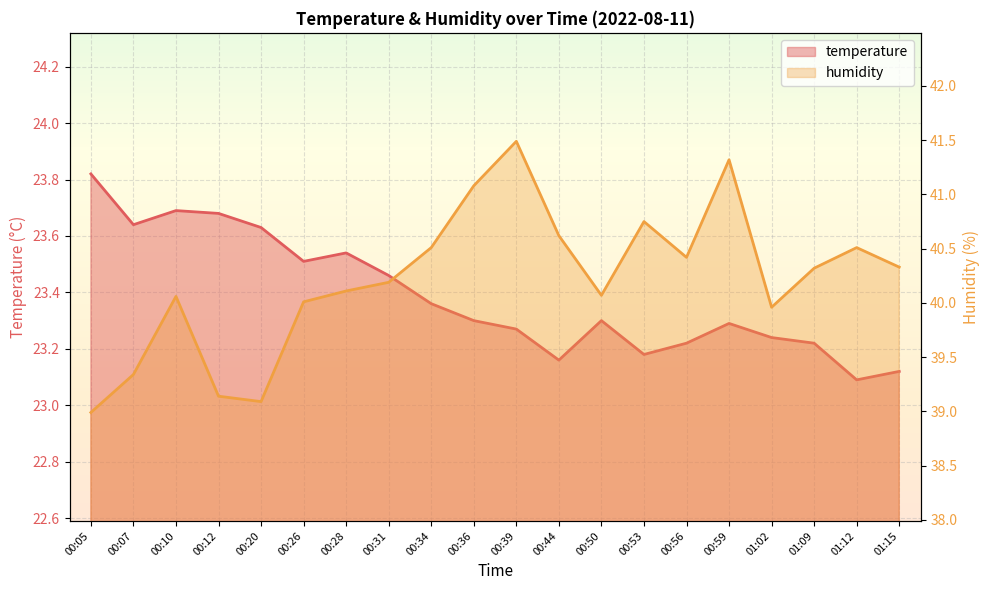

At which label does temperature reach its peak?

00:05